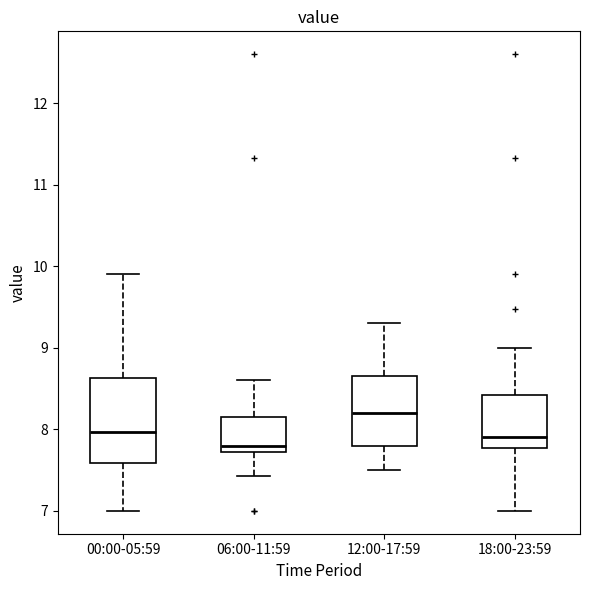

Reading left to right, read every box against the y-axis: the position of its median line, the range the box covers, and the ends of its whiskers. The values are not printed on the chart, so give them approximately, as read against the axis.

00:00-05:59: median 8.0, box 7.6 to 8.6, whiskers 7.0 to 9.9
06:00-11:59: median 7.8, box 7.7 to 8.2, whiskers 7.4 to 8.6
12:00-17:59: median 8.2, box 7.8 to 8.7, whiskers 7.5 to 9.3
18:00-23:59: median 7.9, box 7.8 to 8.4, whiskers 7.0 to 9.0